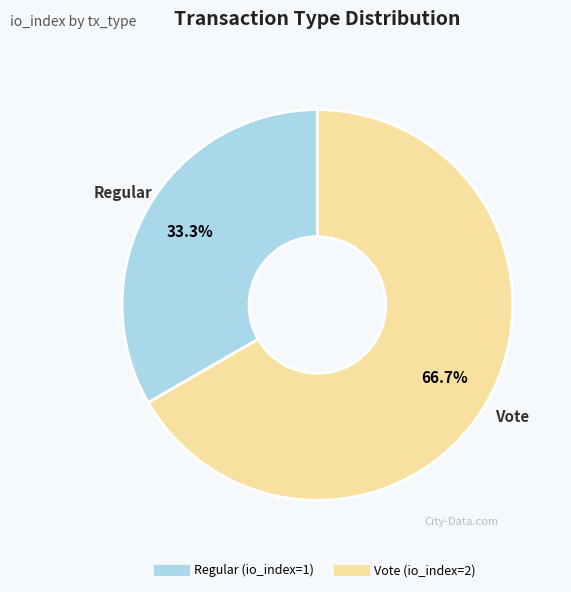

To the nearest percent, what is the combined percentage of Regular and Vote?

100%